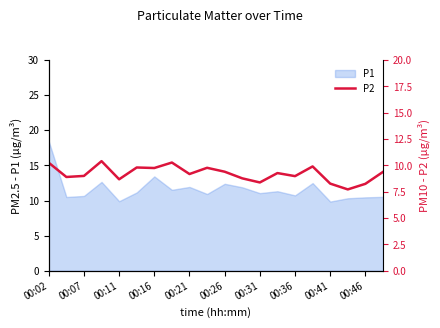

True or false: P1 has a value of 8.8 at 00:16.

False